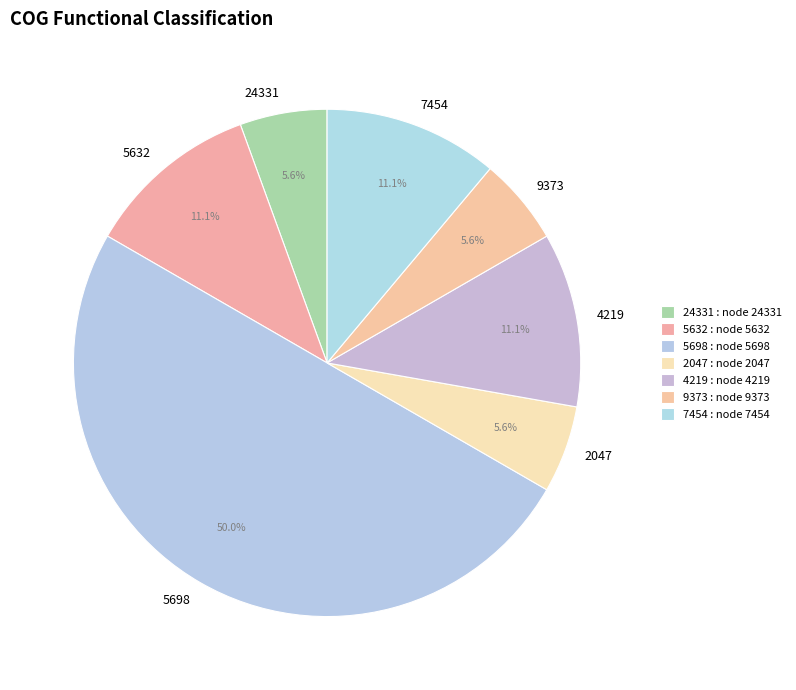

To the nearest percent, what is the difference between the largest and smallest slice percentages?

44%